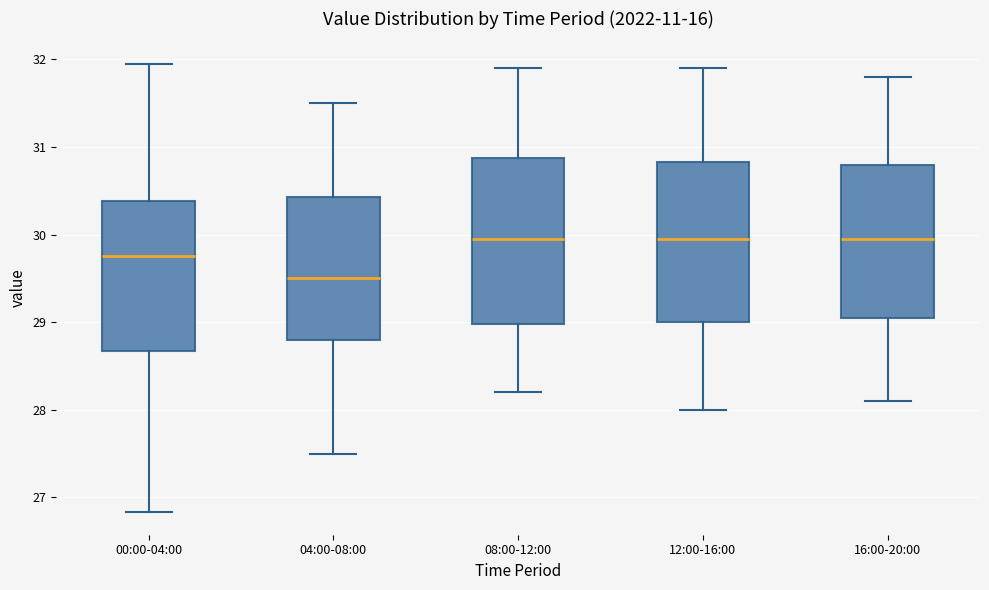

Which box has the lowest median line?

04:00-08:00